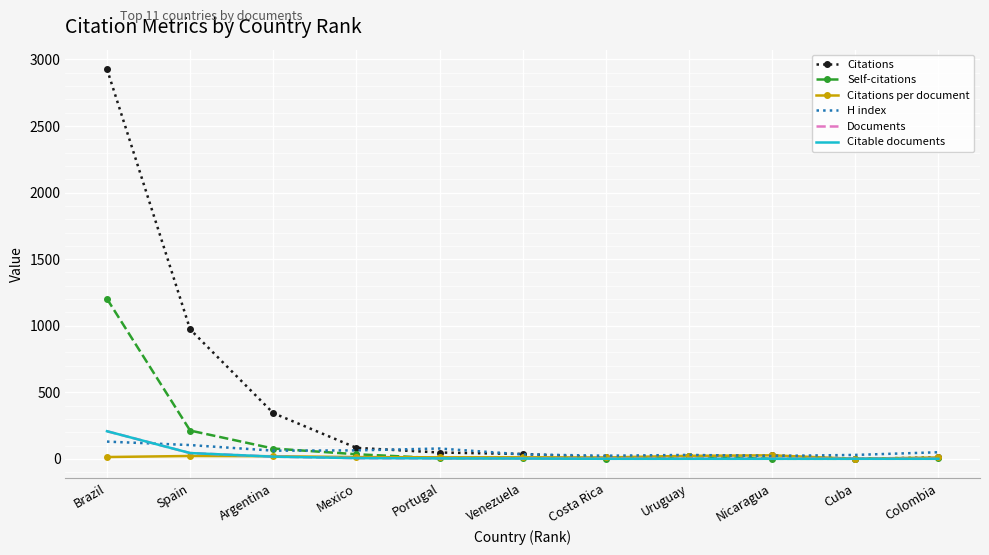

What is the label of the 11th point from the left?

Colombia